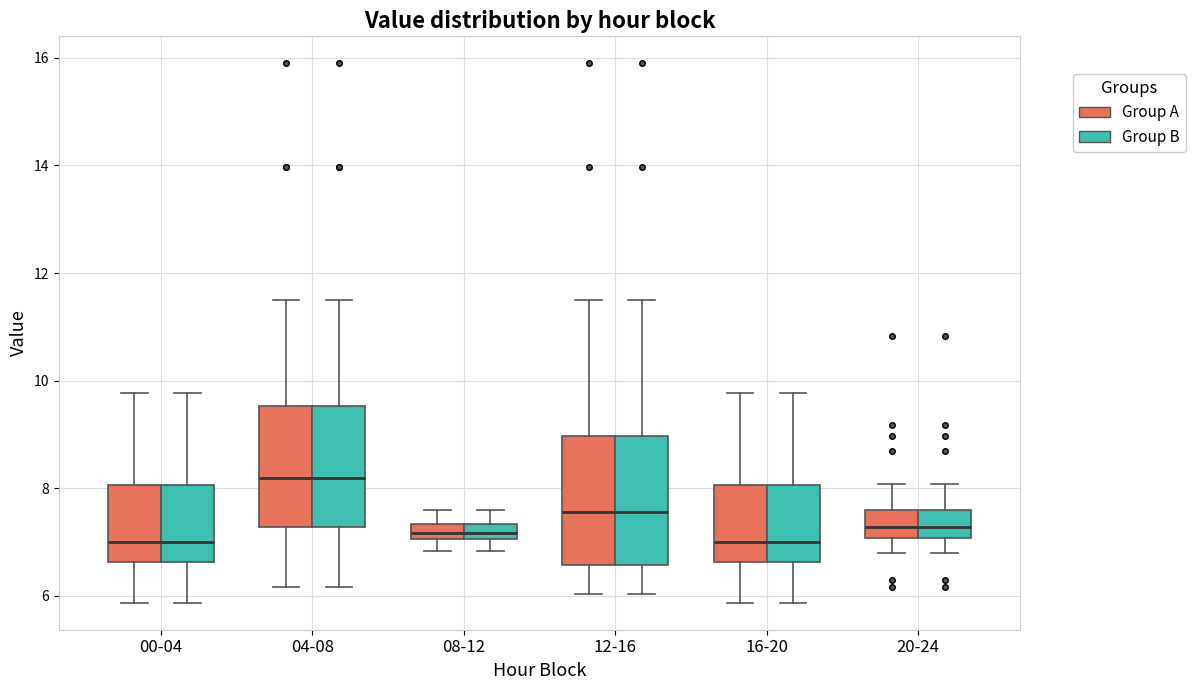

Where is the lower edge of the box for 04-08 (Group B) on the y-axis? The values are not printed on the chart, so give them approximately, as read against the axis.

7.2